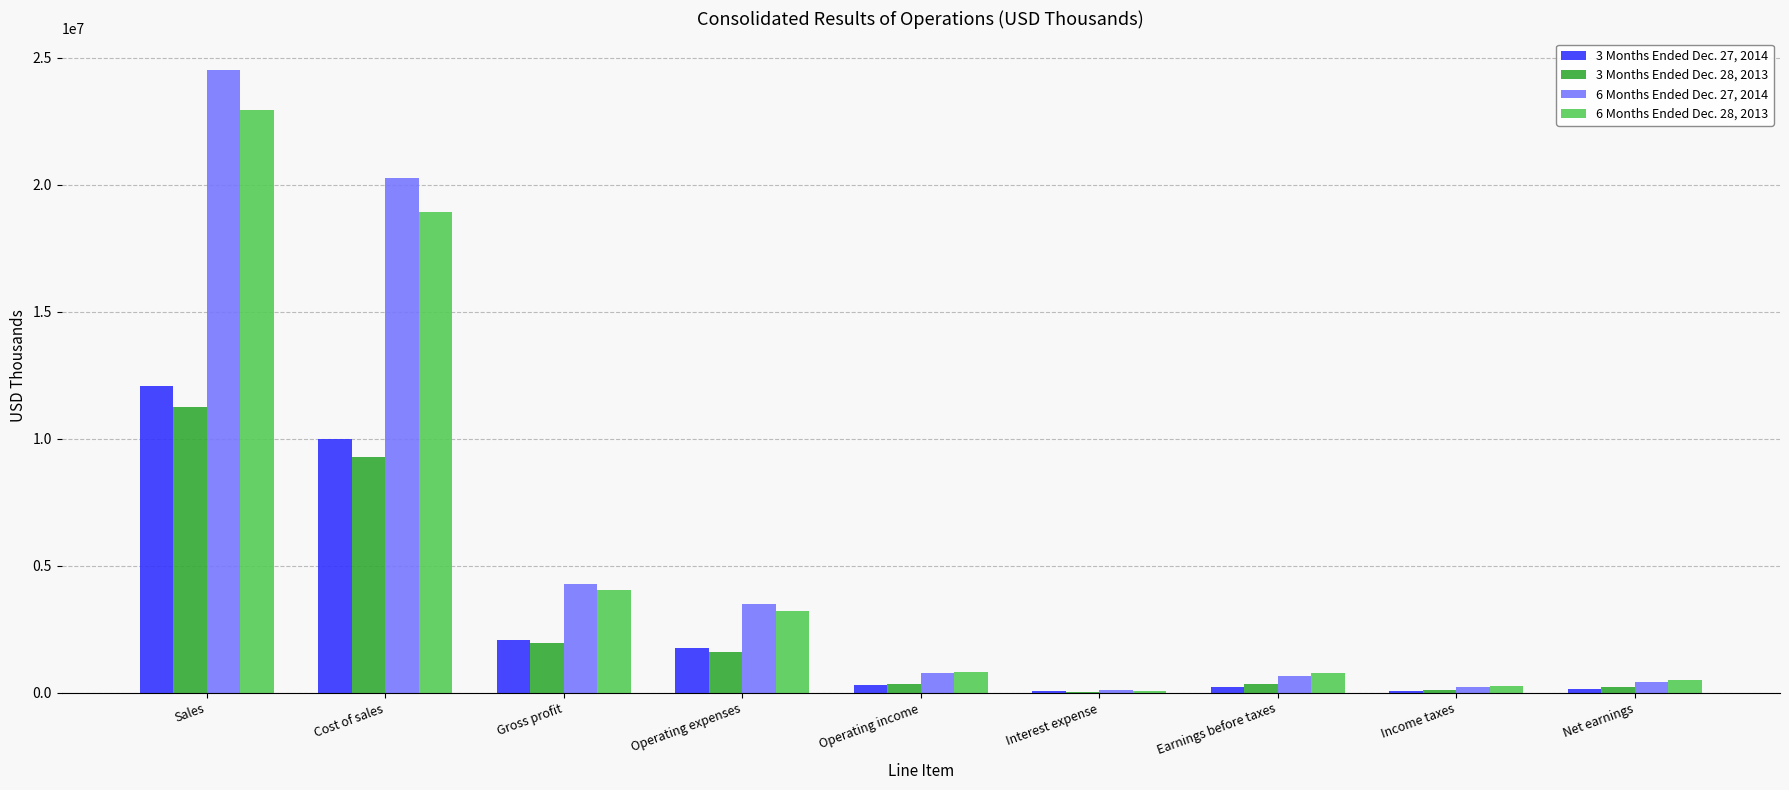

At which category is the sum across all series the highest?

Sales